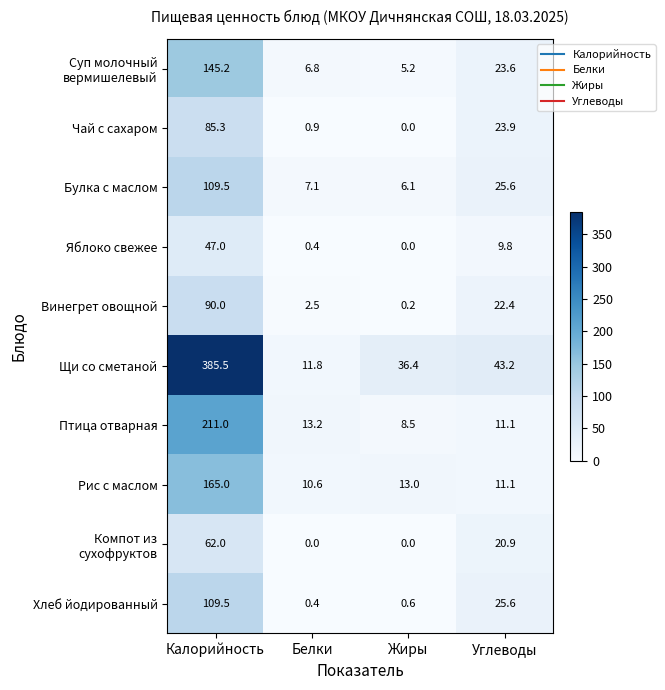

At which category is the sum across all series the highest?

Калорийность